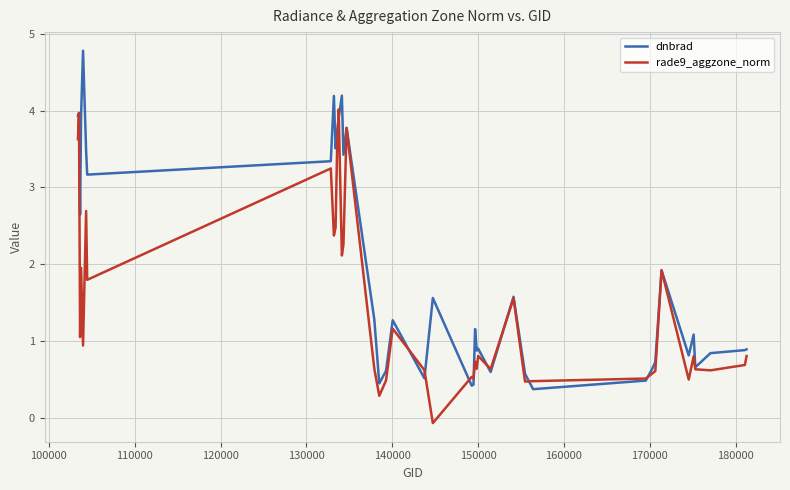

Which series has the widest spread of values?

dnbrad